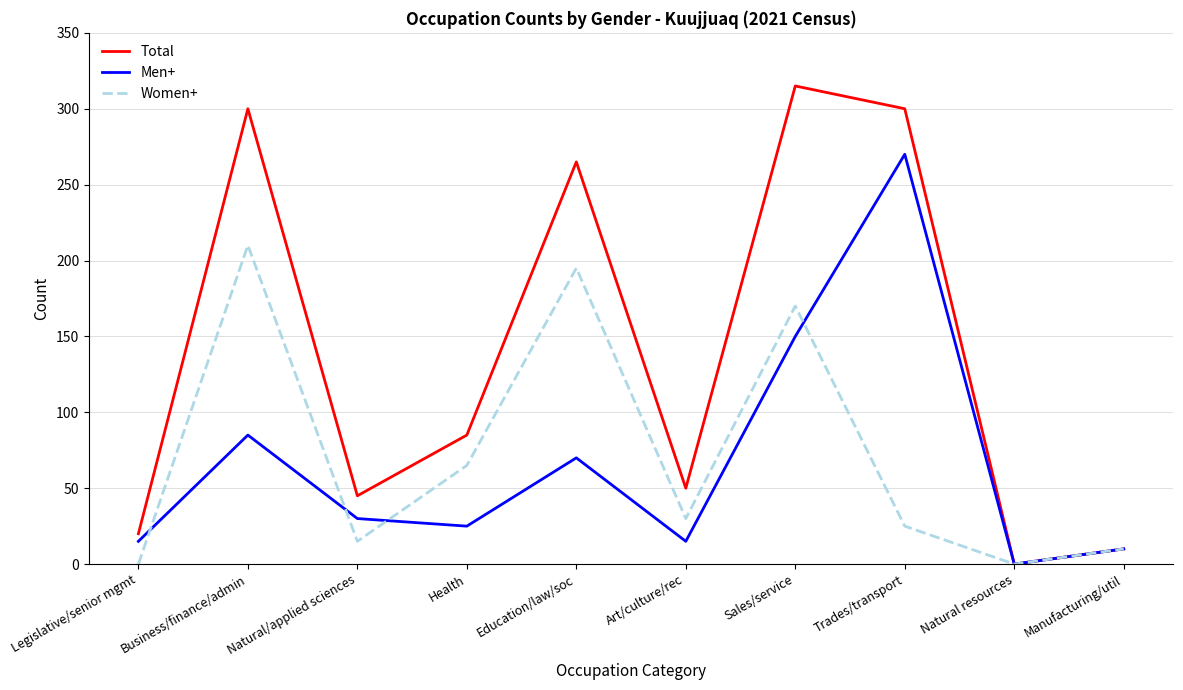

Is the value of Total at Legislative/senior mgmt greater than the value of Women+ at Art/culture/rec?

No